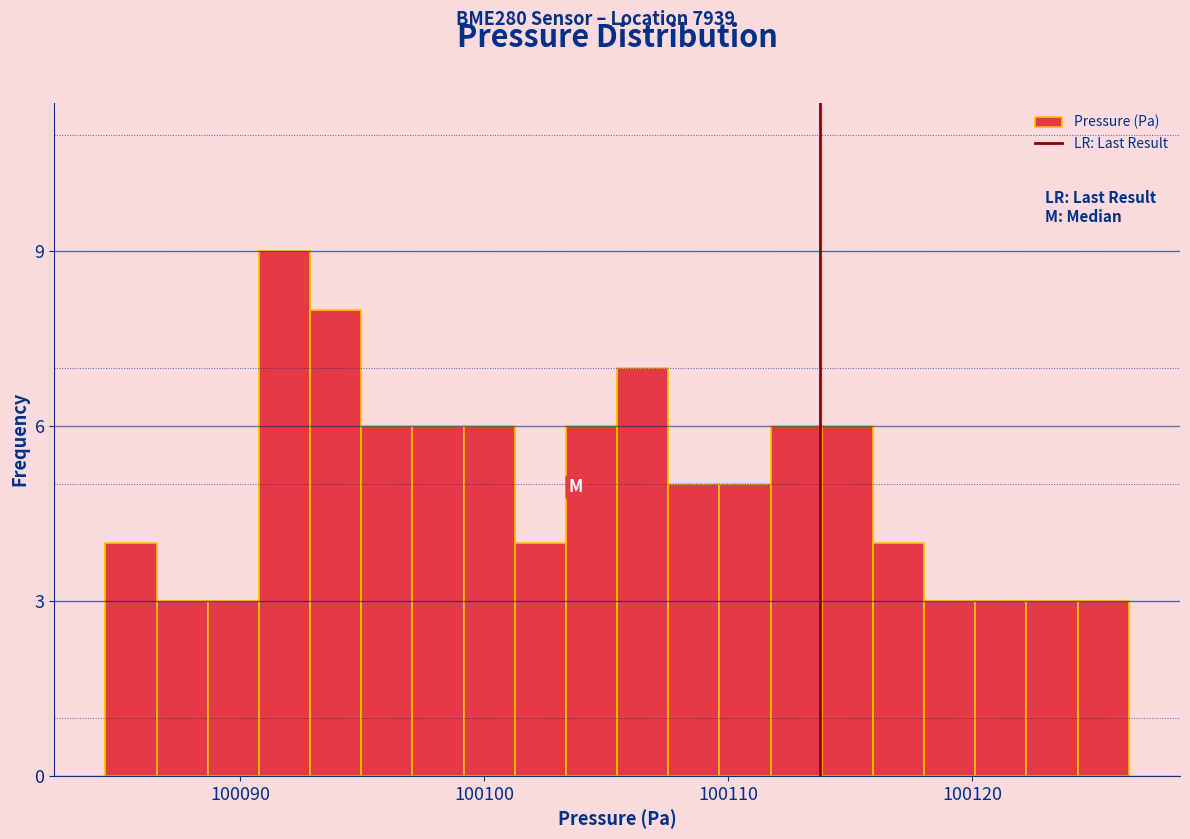

Around what value on the x-axis is the tallest bar? Give the approximate position of its centre, as read against the axis.

100092